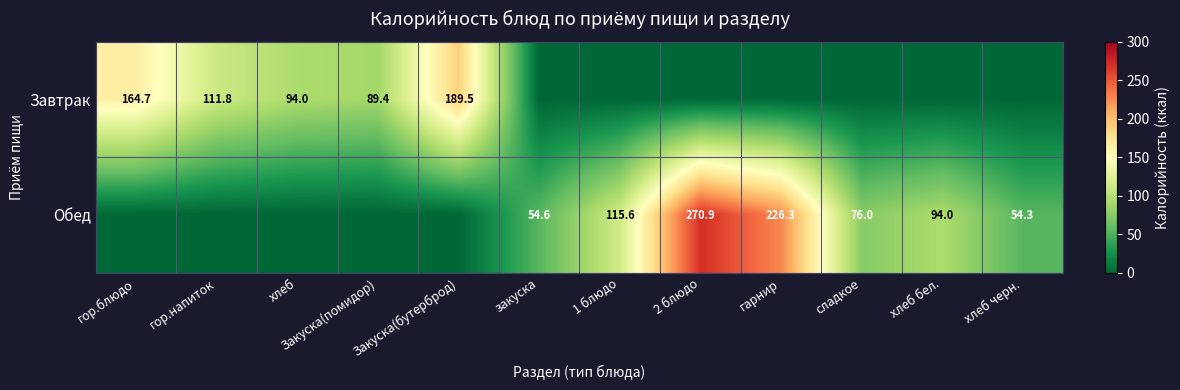

What is the difference between the Завтрак values at гор.блюдо and хлеб?

70.7